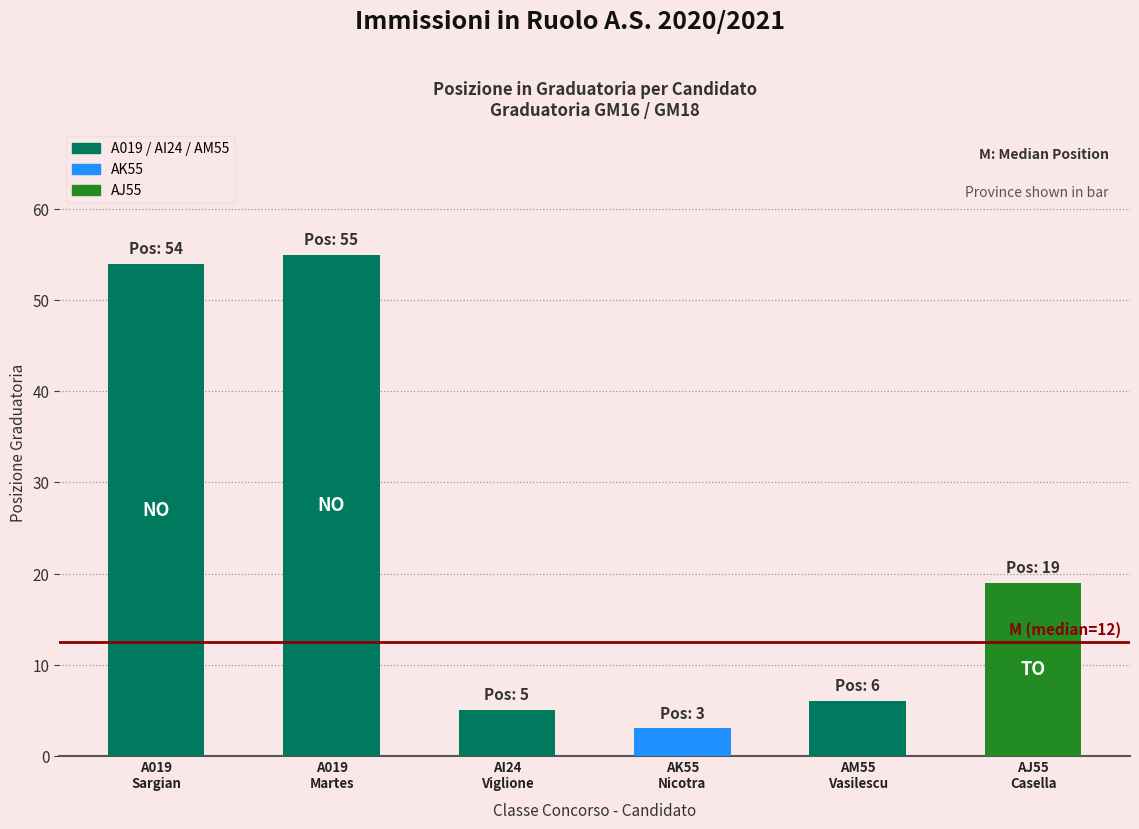

Rank the categories by value from lowest to highest.

AK55-Nicotra, AI24-Viglione, AM55-Vasilescu, AJ55-Casella, A019-Sargian, A019-Martes